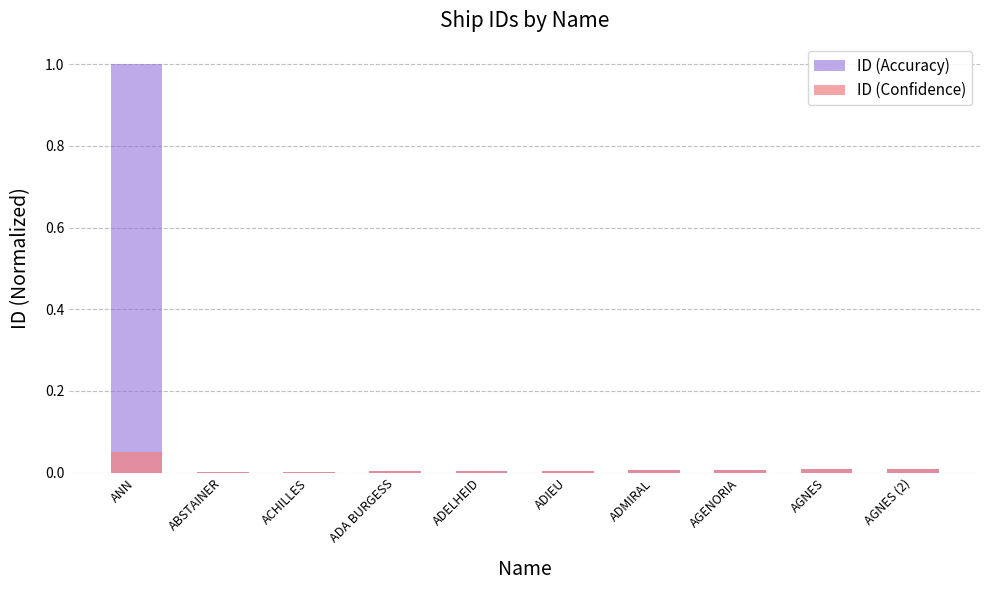

Which series has the largest total across all categories?

ID (Accuracy)